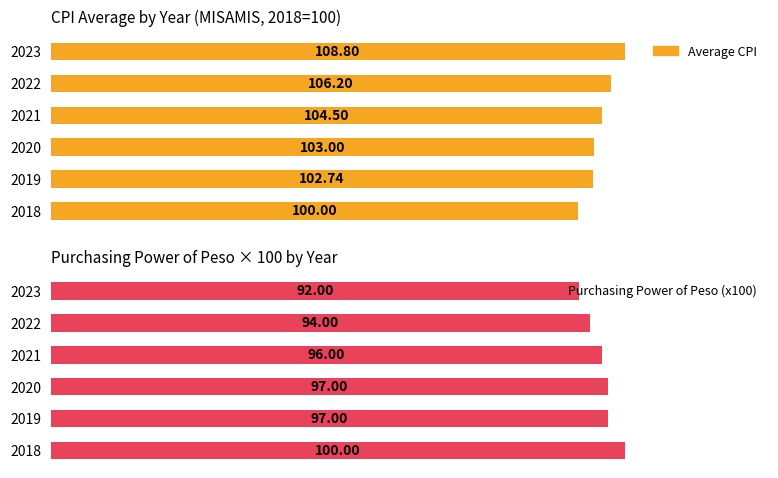

What is the difference between the second highest and second lowest values in the Purchasing Power of Peso (x100) series?

3.0